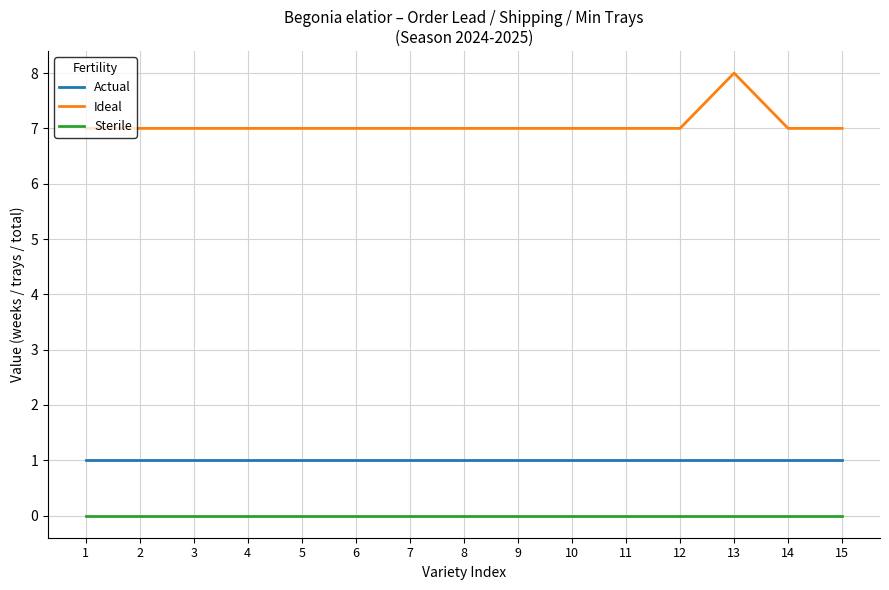

Is the value of Sterile at 12 greater than the value of Actual at 11?

No